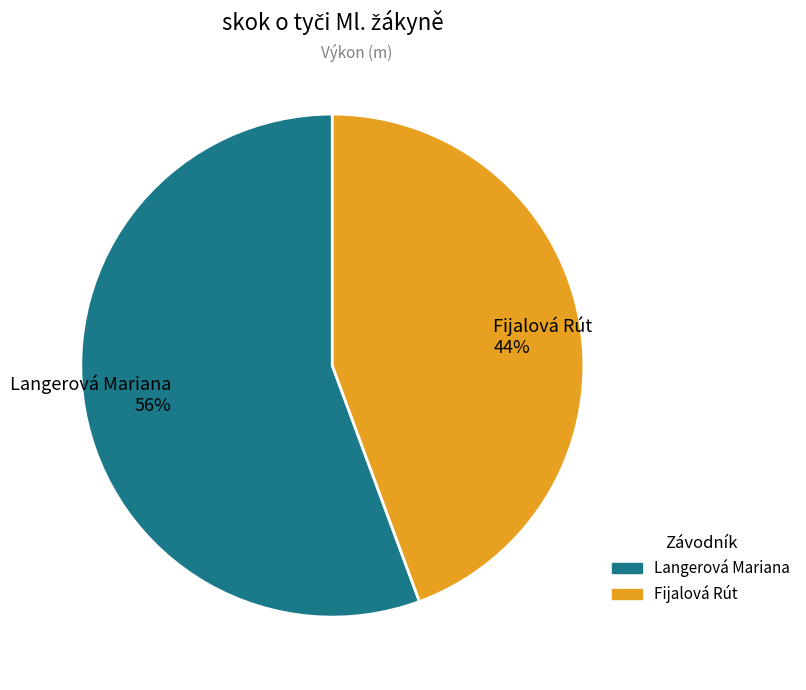

Count the number of slices in the pie.

2